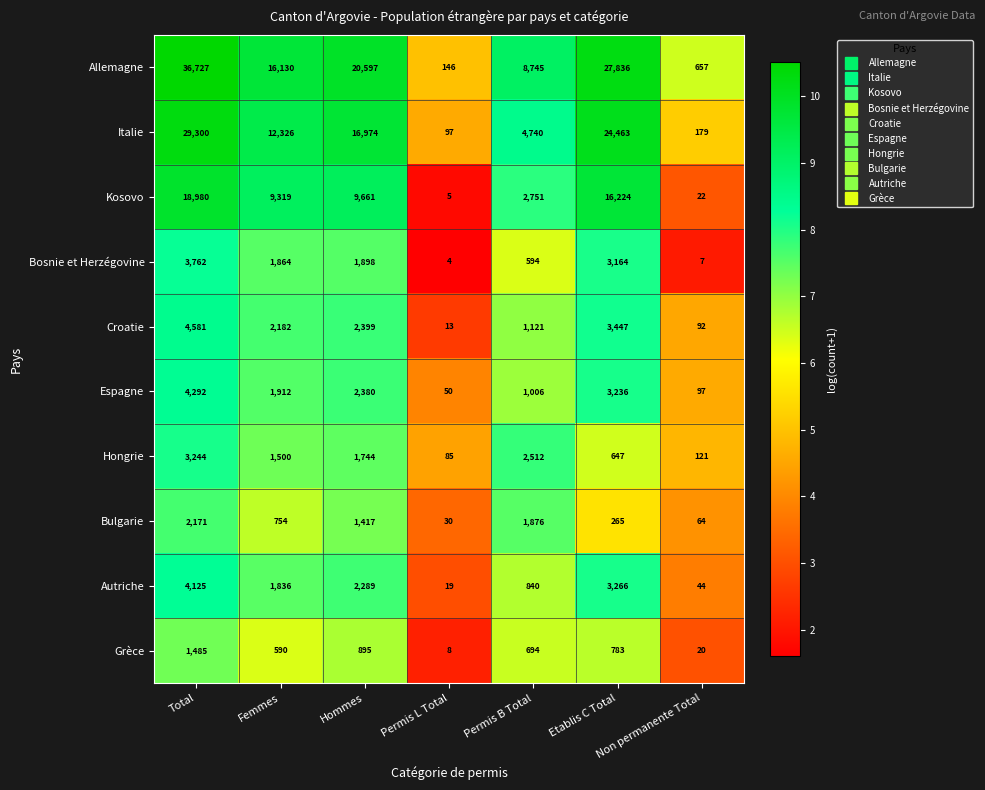

Which series has the largest range (max minus min)?

Allemagne